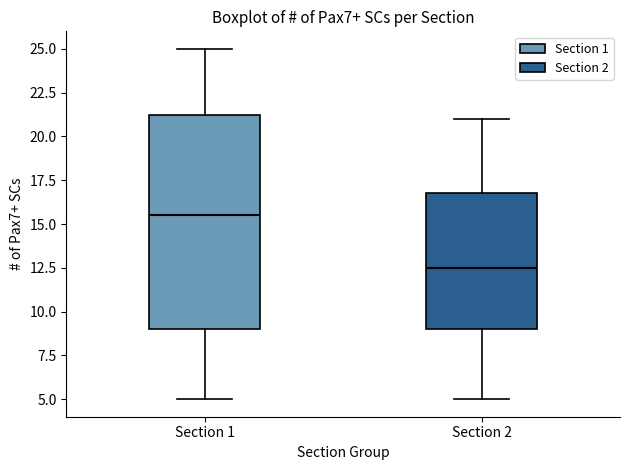

Reading left to right, read every box against the y-axis: the position of its median line, the range the box covers, and the ends of its whiskers. The values are not printed on the chart, so give them approximately, as read against the axis.

Section 1: median 15.5, box 9.0 to 21.5, whiskers 5.0 to 25.0
Section 2: median 12.5, box 9.0 to 17.0, whiskers 5.0 to 21.0